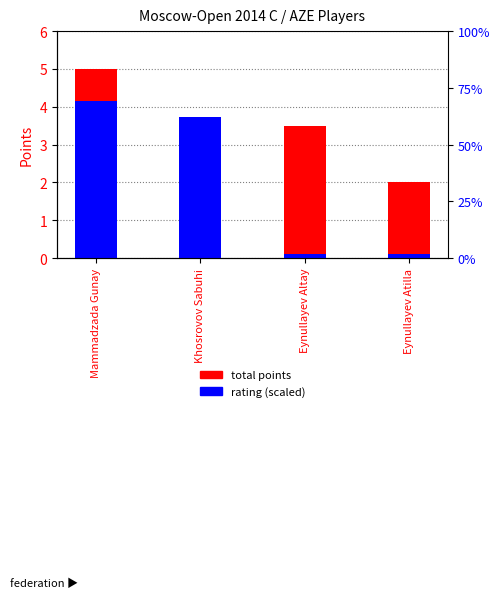

At which label is rating (scaled) closest to 2?

Khosrovov Sabuhi